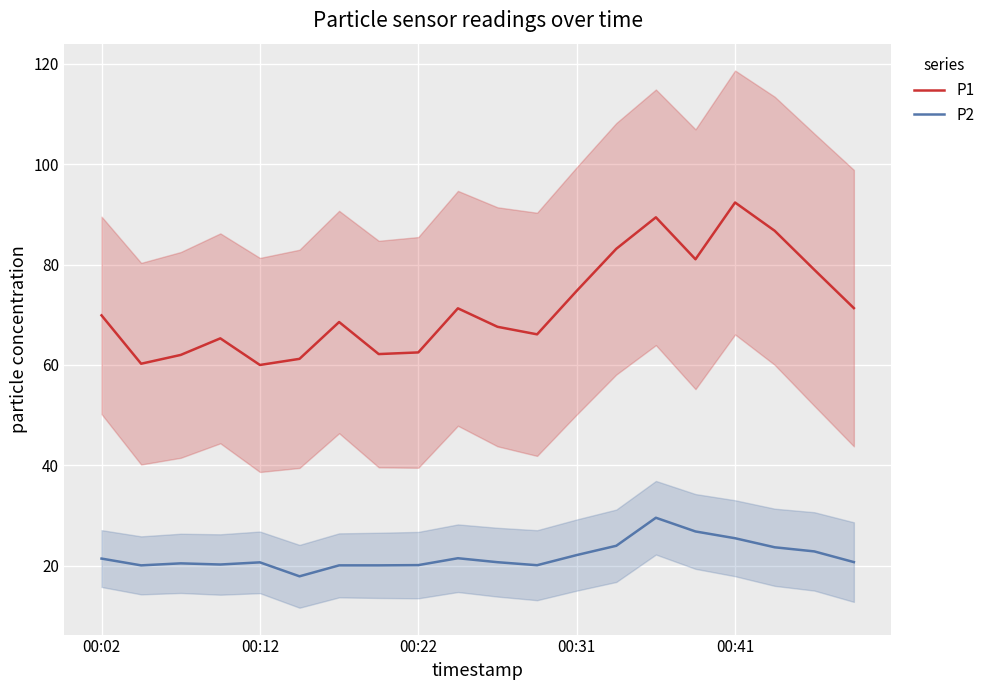

Which series changed the most between 17 and 18?

P1